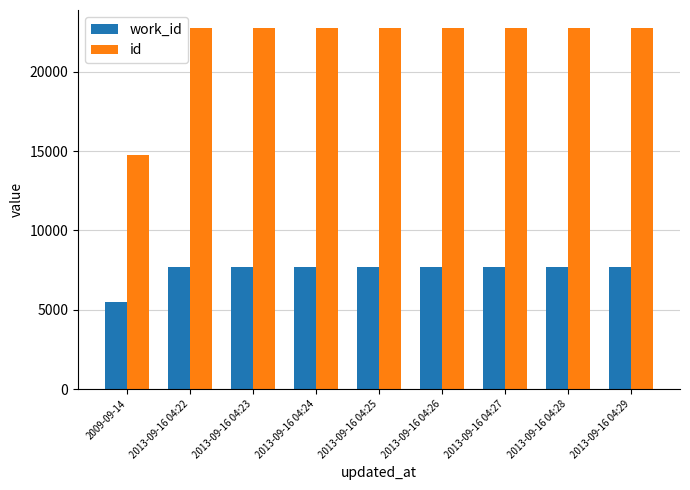

Which label corresponds to the smallest value in the chart?

2009-09-14